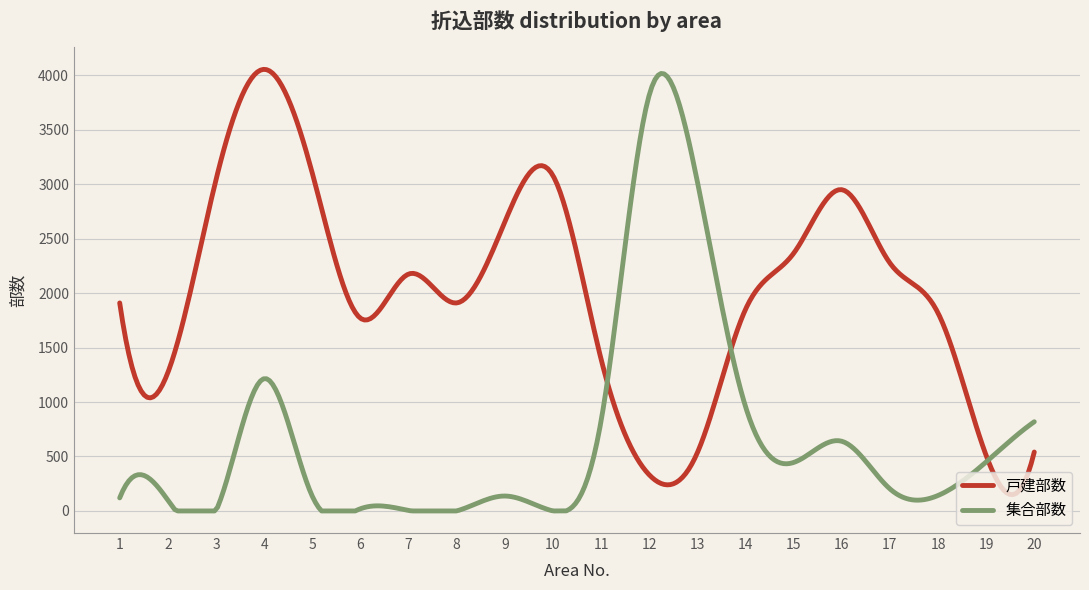

After their last crossing, which series has the higher values: 戸建部数 or 集合部数?

集合部数